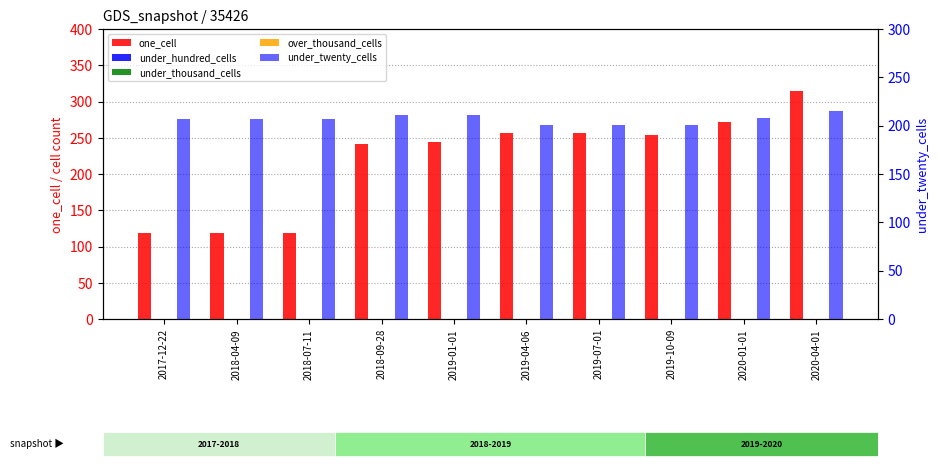

List the labels in order of under_twenty_cells value, smallest first.

2019-04-06, 2019-07-01, 2019-10-09, 2017-12-22, 2018-04-09, 2018-07-11, 2020-01-01, 2018-09-28, 2019-01-01, 2020-04-01